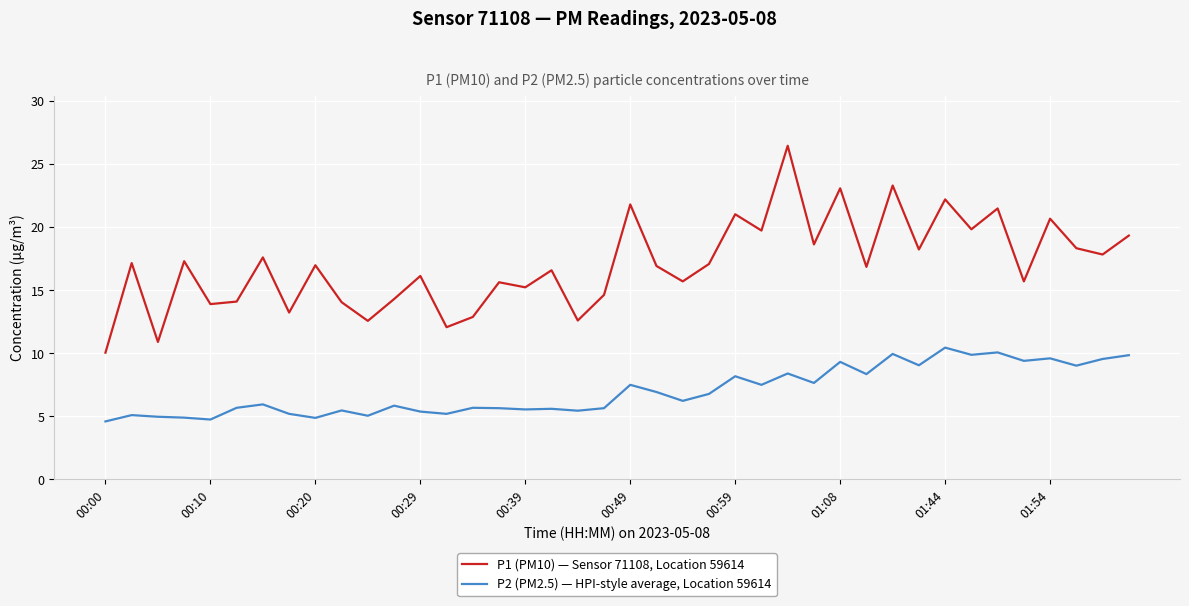

List the series in order of their overall mean, highest first.

P1 (PM10) — Sensor 71108, Location 59614, P2 (PM2.5) — HPI-style average, Location 59614